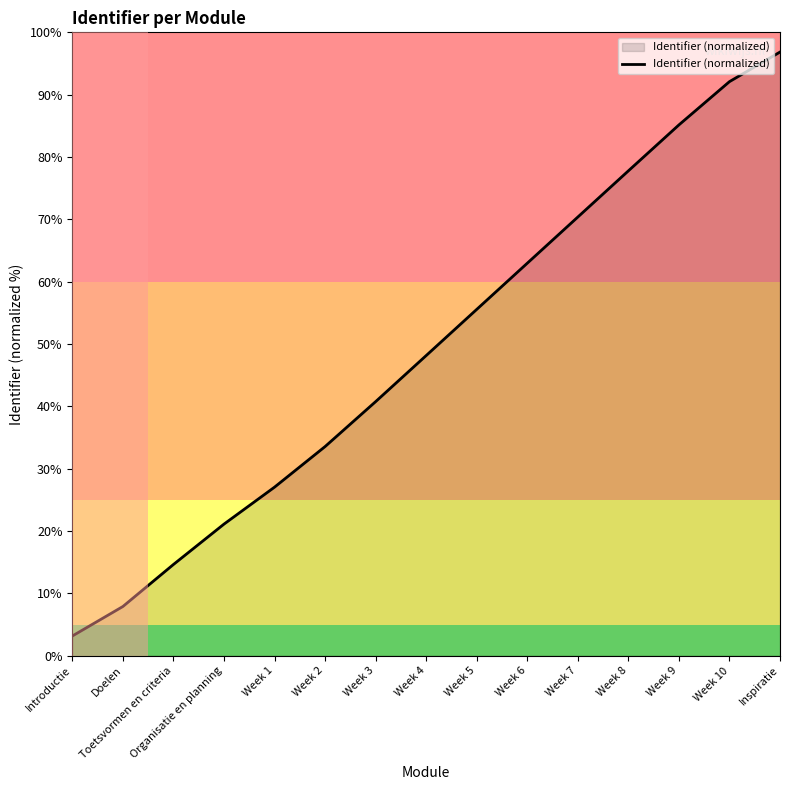

What value does the data have at Week 4?

48.1